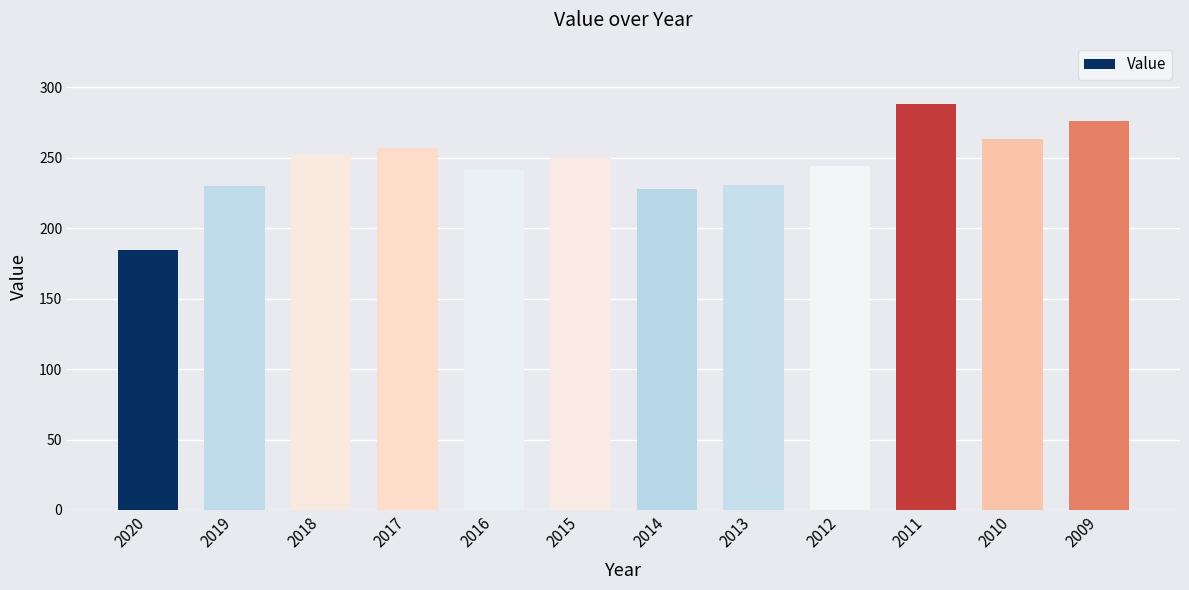

What is the sum of all values?

2945.9